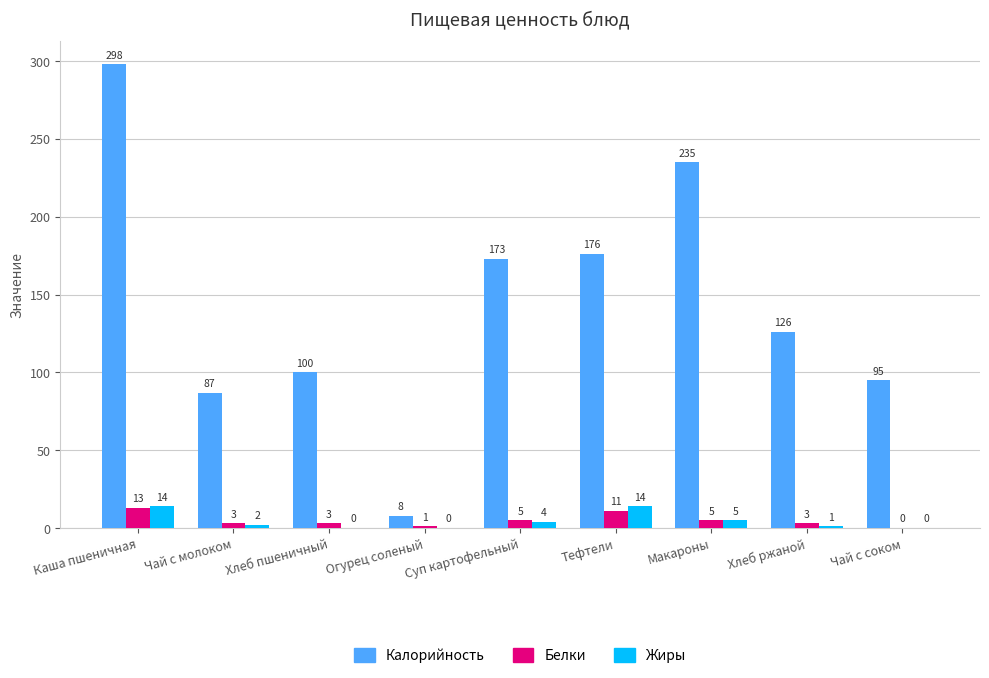

Count the number of data series in this chart.

3